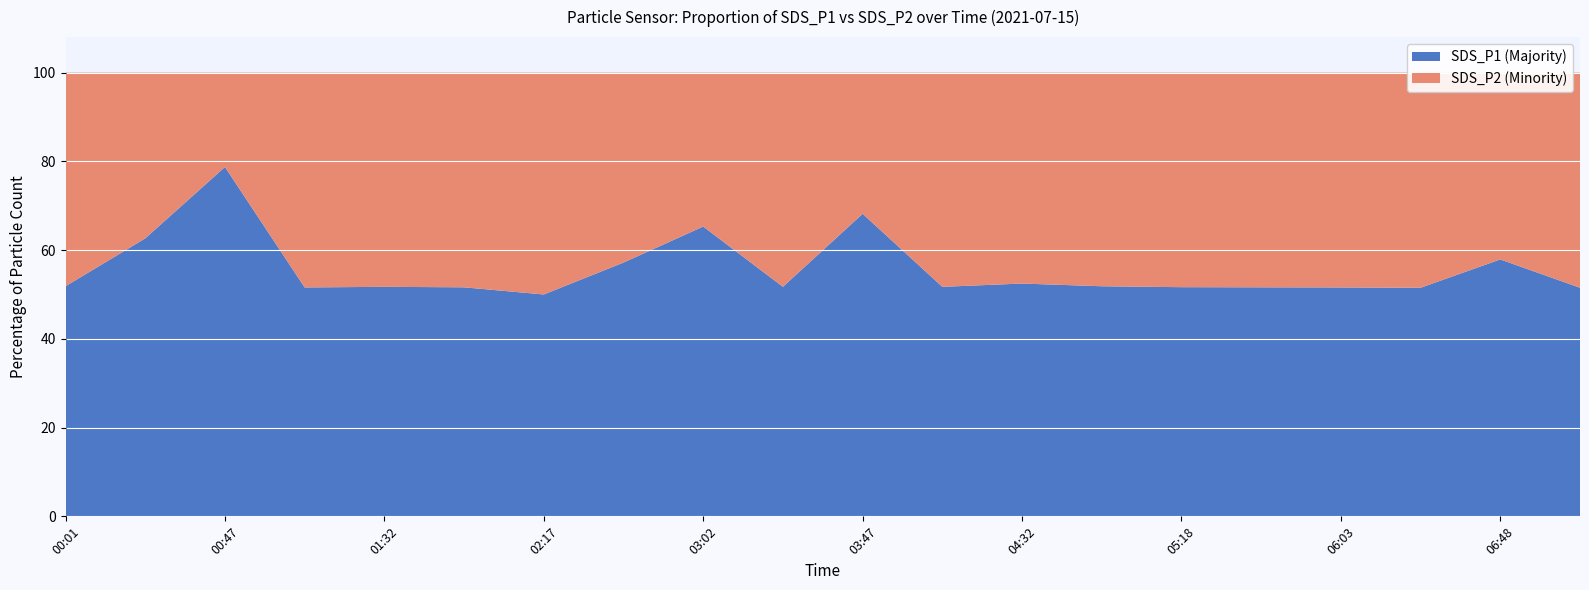

Reading left to right, list all the values displayed in this chart.

SDS_P1: 00:01=1.4	00:24=2.2	00:47=4.7	01:10=1.6	01:32=1.5	01:54=1.6	02:17=2.0	02:40=1.9	03:02=3.2	03:25=1.5	03:47=3.0	04:10=1.5	04:32=2.1	04:55=1.4	05:18=1.6	05:40=1.6	06:03=1.6	06:25=1.7	06:48=2.2	07:11=1.7
SDS_P2: 00:01=1.3	00:24=1.3	00:47=1.3	01:10=1.5	01:32=1.4	01:54=1.5	02:17=2.0	02:40=1.4	03:02=1.7	03:25=1.4	03:47=1.4	04:10=1.4	04:32=1.9	04:55=1.3	05:18=1.5	05:40=1.5	06:03=1.5	06:25=1.6	06:48=1.6	07:11=1.6